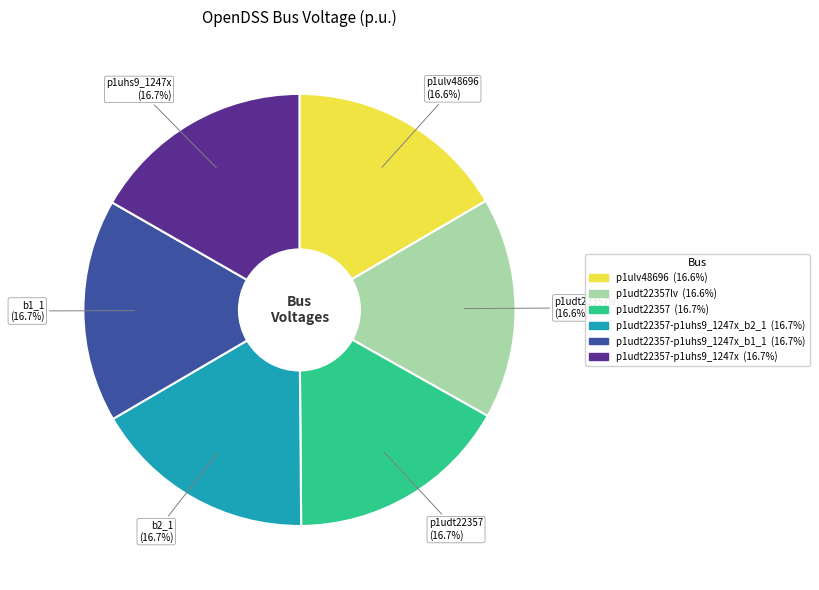

Is there any slice that represents more than half of the pie?

No